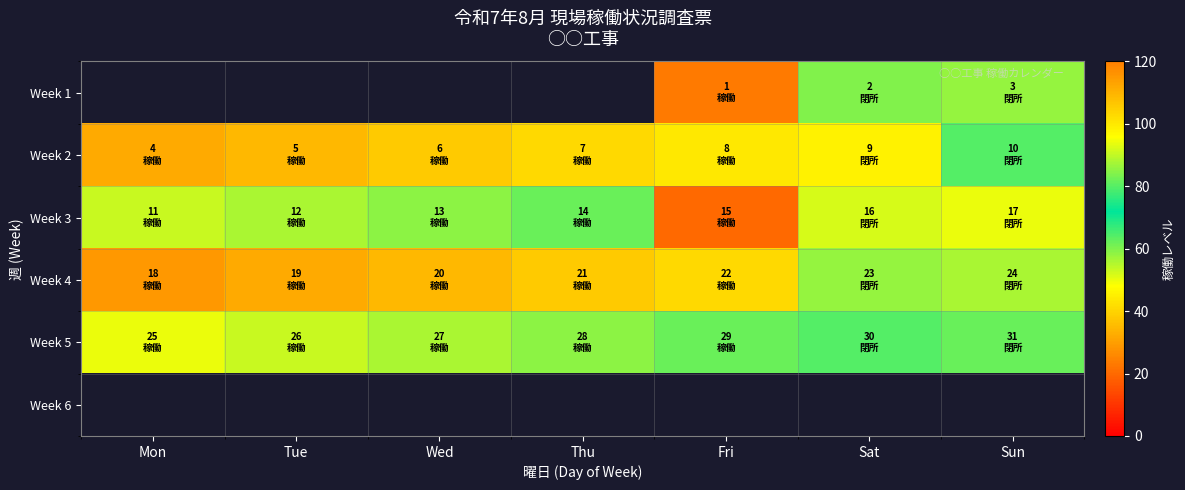

Where is Week 4 nearest to the value 58?

Fri